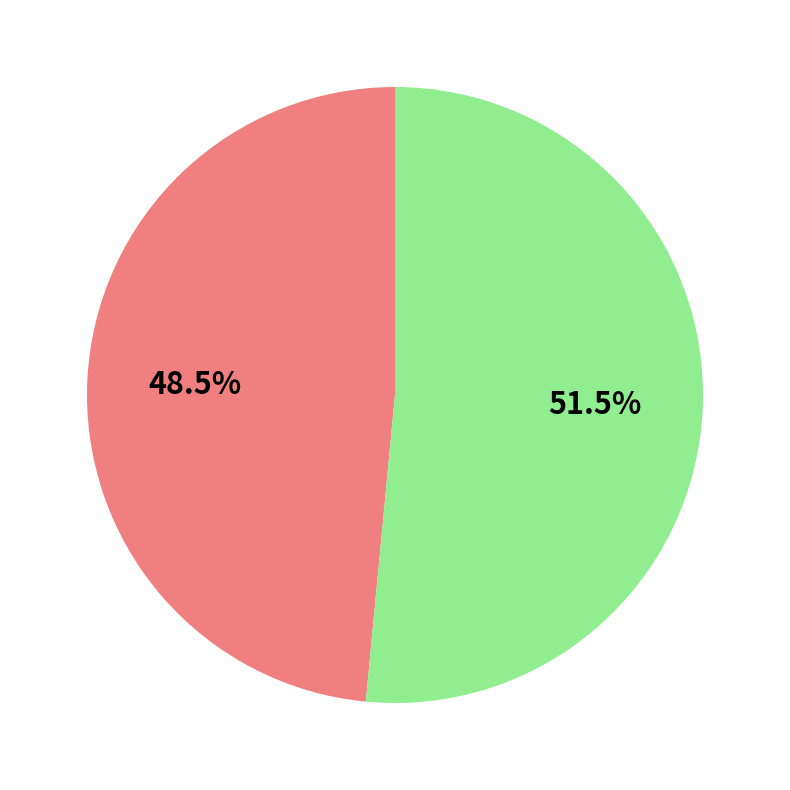

How many slices are in this pie chart?

2